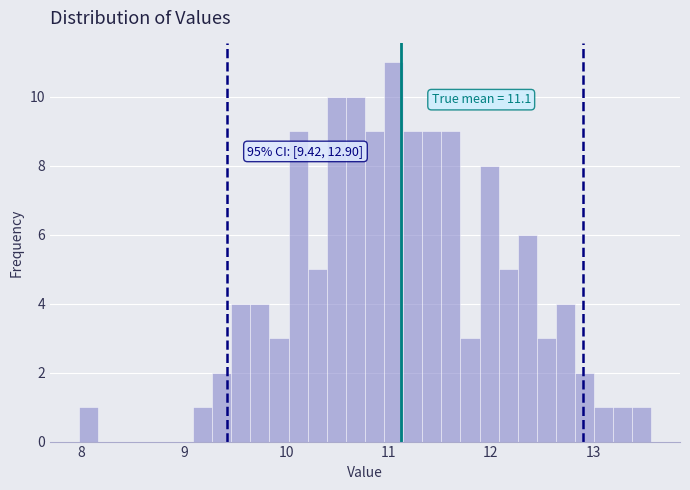

Read against the x-axis, roughly where is the centre of the tallest bar?

11.1